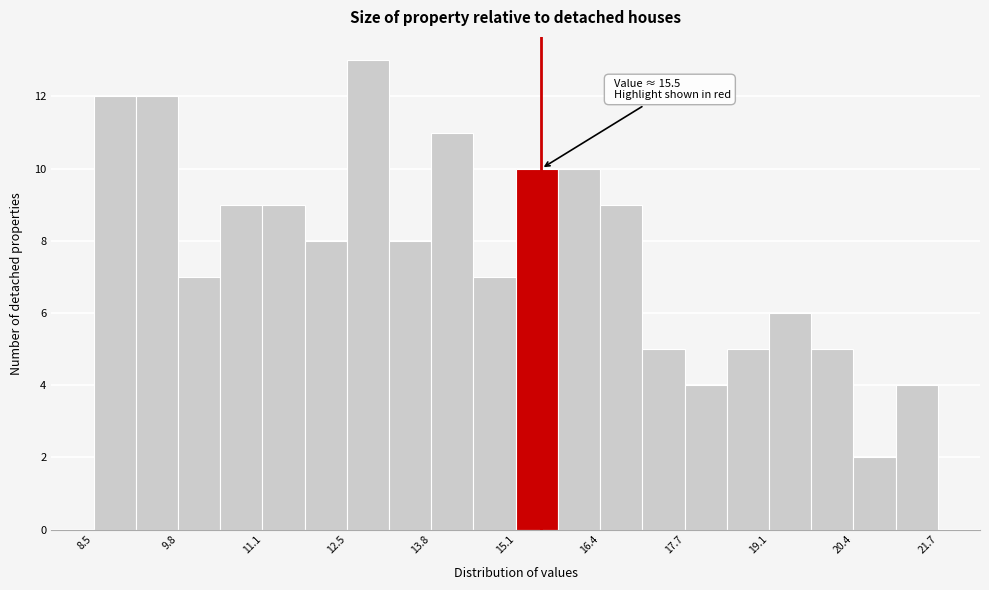

Around what value on the x-axis is the tallest bar? Give the approximate position of its centre, as read against the axis.

12.8